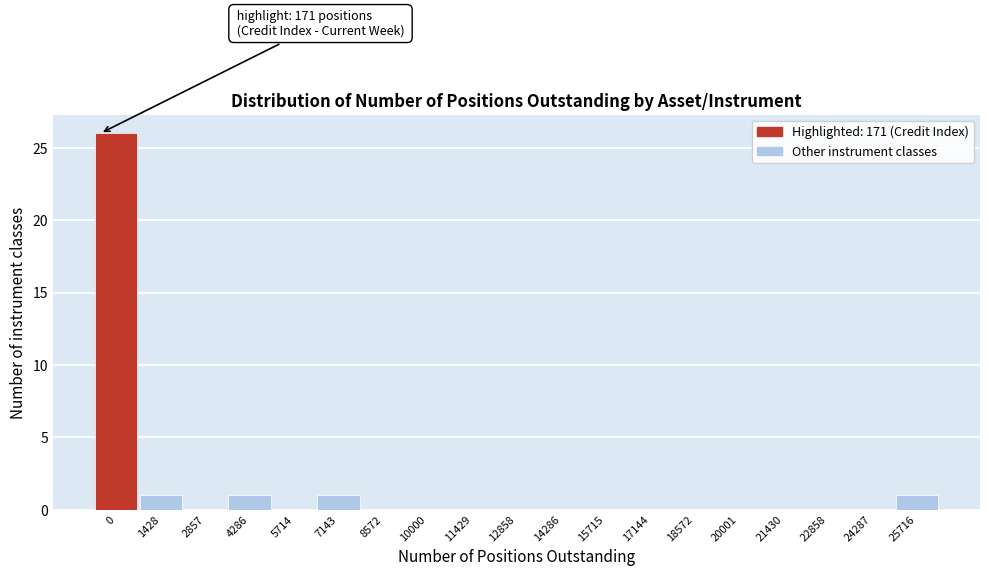

Reading left to right, list all the values displayed in this chart.

0=26	1428=1	2857=0	4286=1	5714=0	7143=1	8572=0	10000=0	11429=0	12858=0	14286=0	15715=0	17144=0	18572=0	20001=0	21430=0	22858=0	24287=0	25716=1